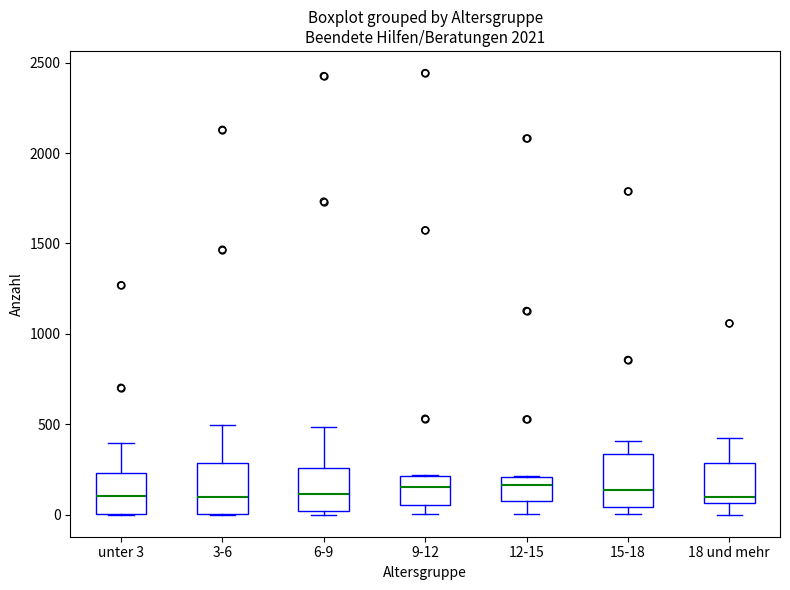

Reading left to right, transcribe this box plot: for each box, give where its median line is, the range the box spans, and where its two whiskers end, as read against the y-axis. The values are not printed on the chart, so give them approximately, as read against the axis.

unter 3: median 100, box 0 to 250, whiskers 0 to 400
3-6: median 100, box 0 to 300, whiskers 0 to 500
6-9: median 100, box 0 to 250, whiskers 0 (just below the box's lower edge) to 500
9-12: median 150, box 50 to 200, whiskers 0 to 200
12-15: median 150, box 100 to 200, whiskers 0 to 200
15-18: median 150, box 50 to 350, whiskers 0 to 400
18 und mehr: median 100, box 50 to 300, whiskers 0 to 450